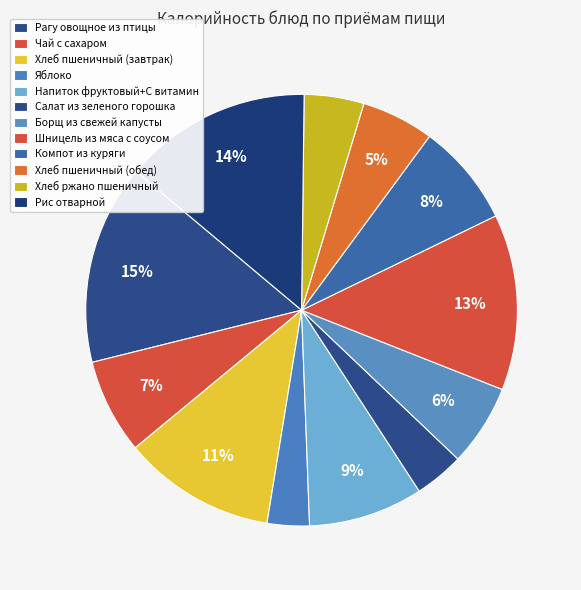

How many segments does this pie chart have?

12